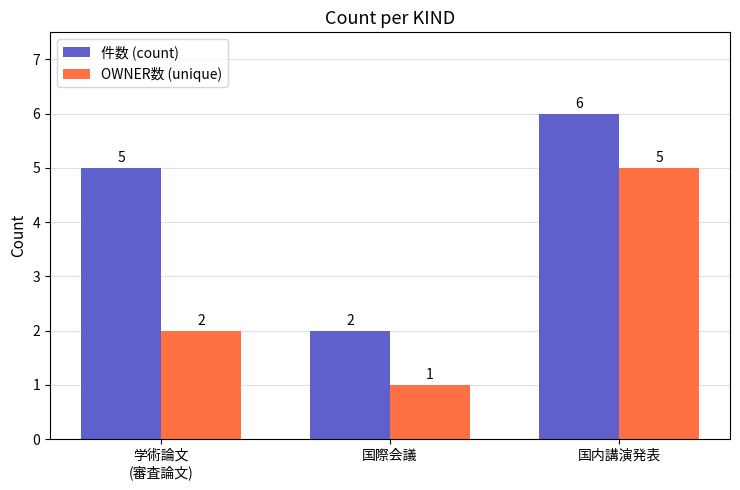

What value does the OWNER数 (unique) series have at 学術論文
(審査論文)?

2